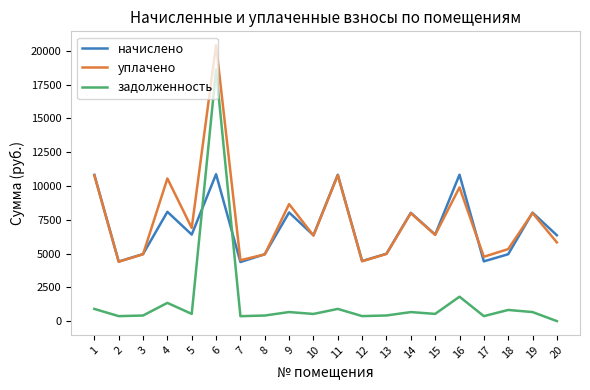

What is the total value across all series at 7?

9242.6